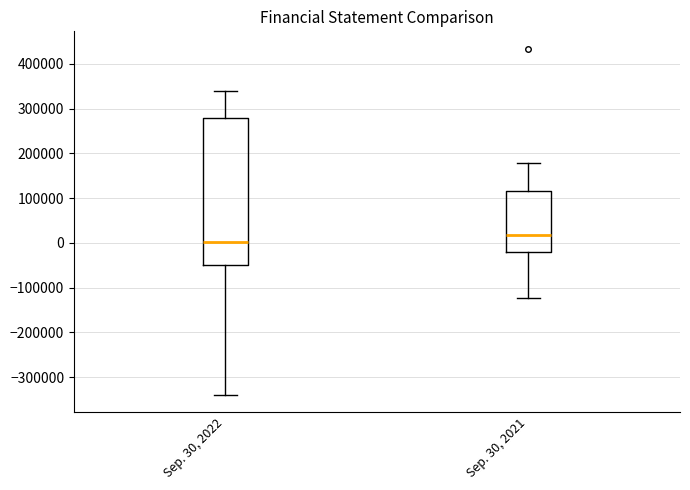

Reading left to right, read every box against the y-axis: the position of its median line, the range the box covers, and the ends of its whiskers. The values are not printed on the chart, so give them approximately, as read against the axis.

Sep. 30, 2022: median 0, box -50000 to 280000, whiskers -340000 to 340000
Sep. 30, 2021: median 20000, box -20000 to 120000, whiskers -120000 to 180000